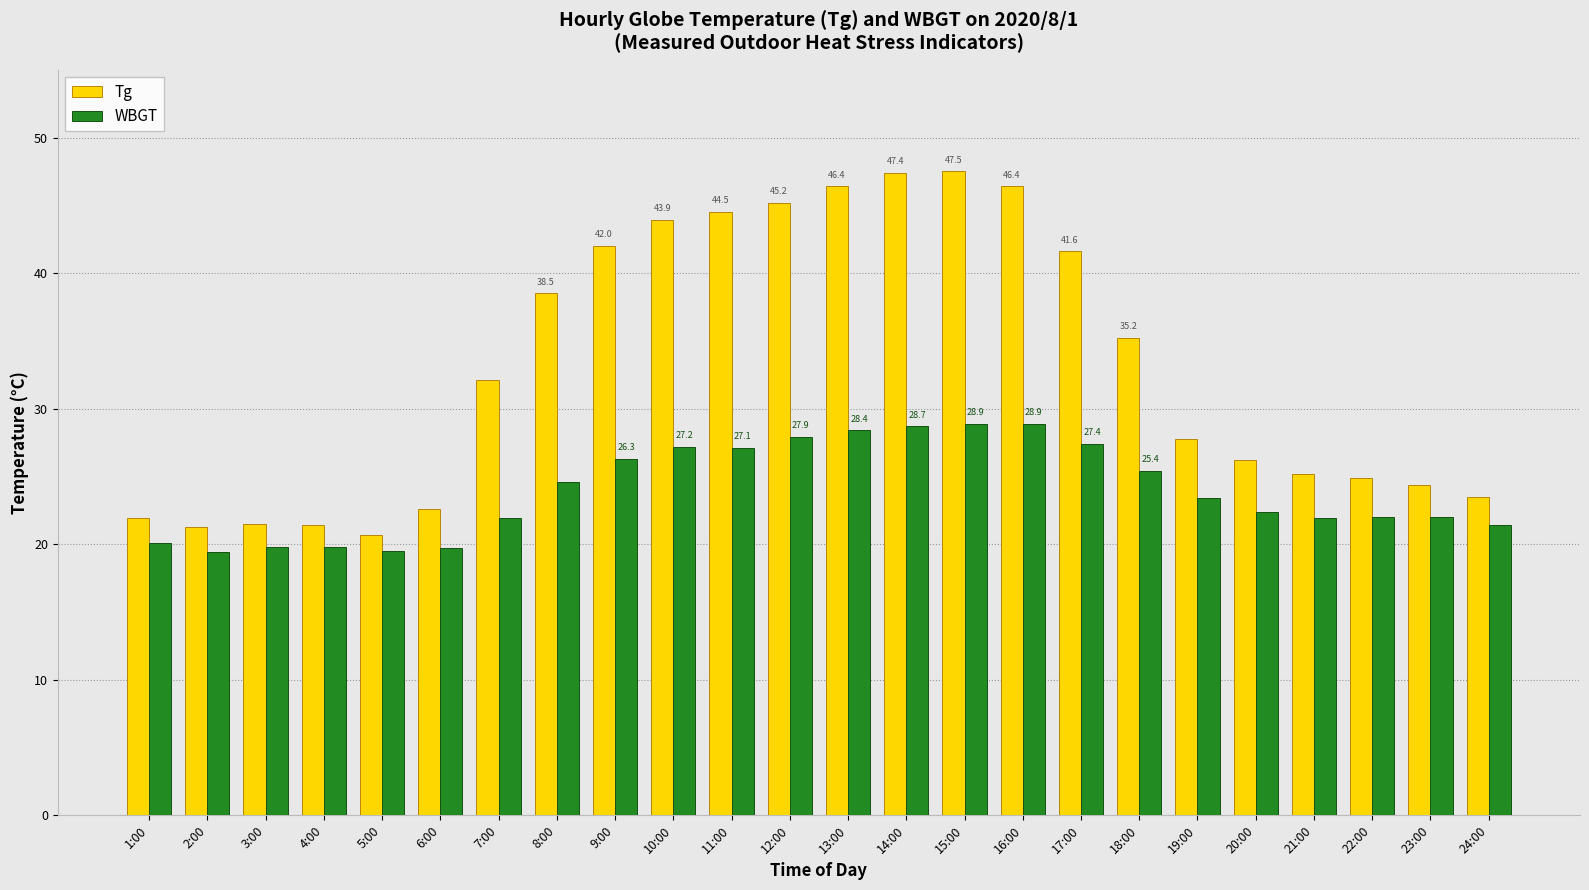

At 23:00, list the series in order from largest to smallest.

Tg, WBGT